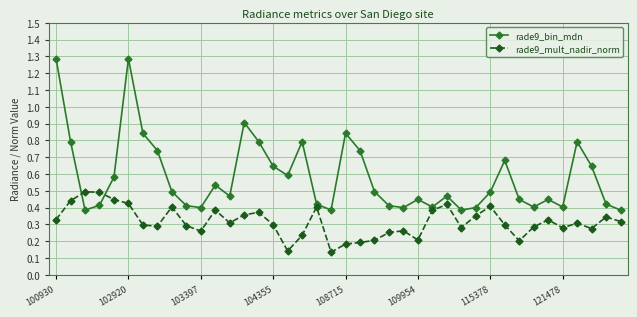

List the series in order of their overall mean, highest first.

rade9_bin_mdn, rade9_mult_nadir_norm